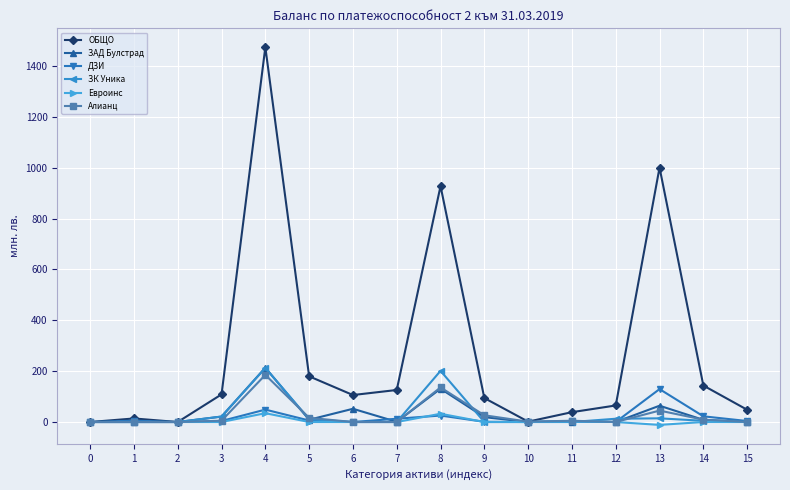

Where does the Алианц series first go above 5?

3